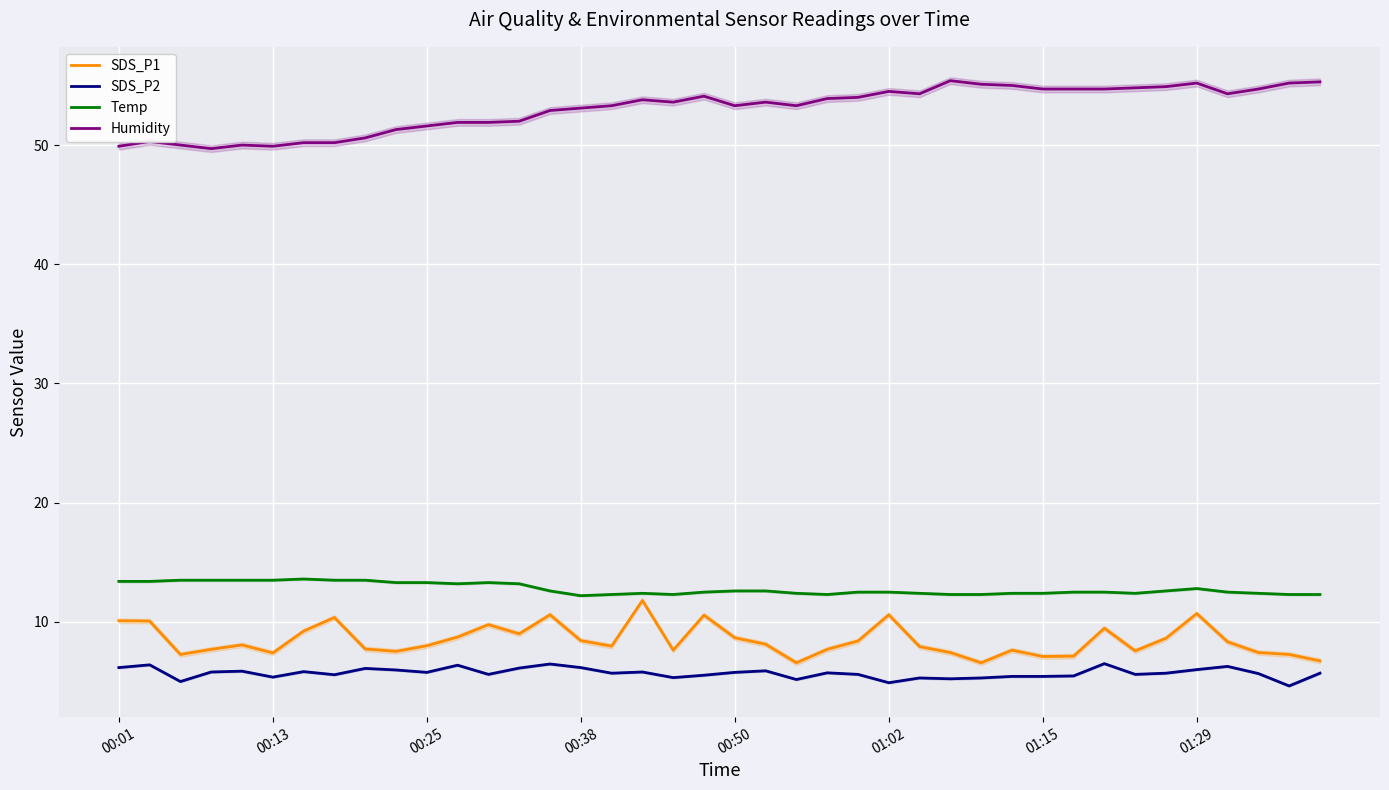

What is the maximum value for Temp?

13.6